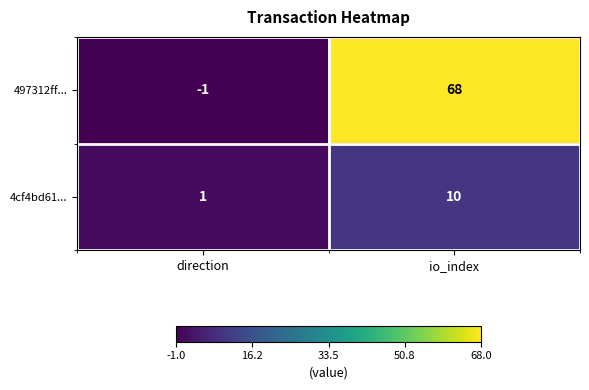

What is the difference between the maximum and minimum values in the 4cf4bd61... series?

9